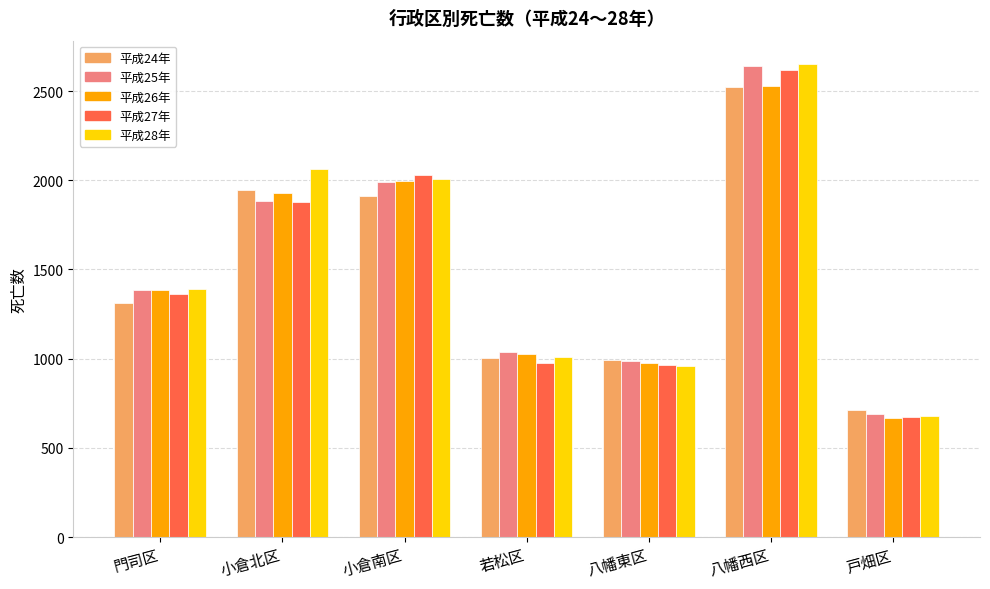

What is the spread (max minus min) of values at 戸畑区?

43